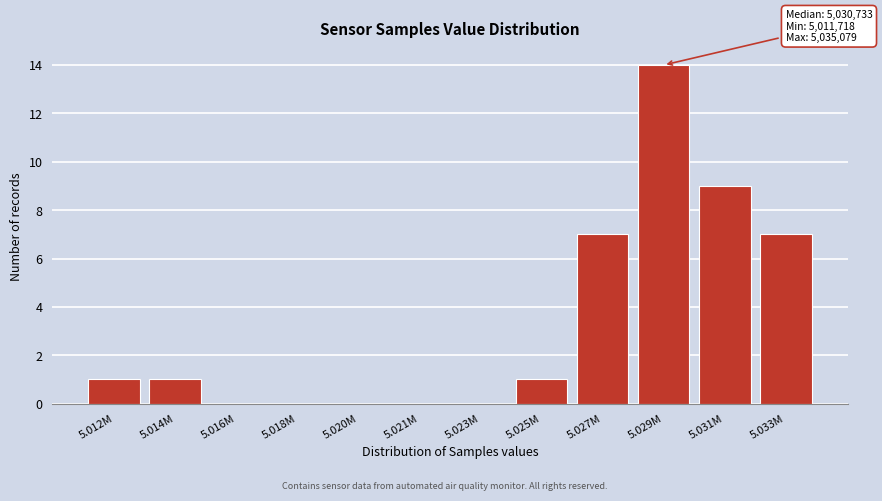

Reading left to right, list all the values displayed in this chart.

5.012M=1	5.014M=1	5.016M=0	5.018M=0	5.020M=0	5.021M=0	5.023M=0	5.025M=1	5.027M=7	5.029M=14	5.031M=9	5.033M=7